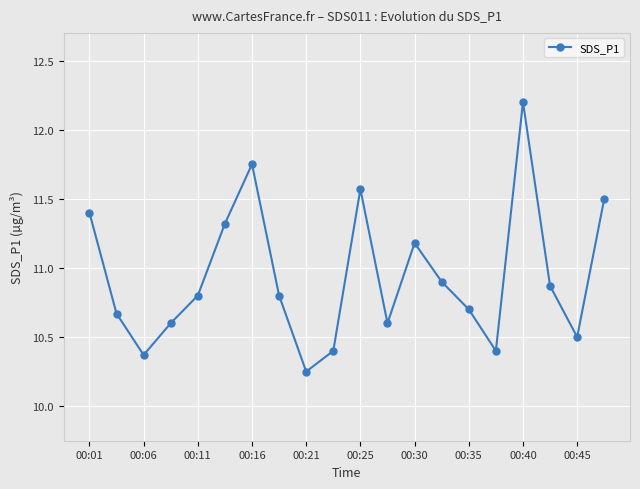

What is the greatest value displayed?

12.2